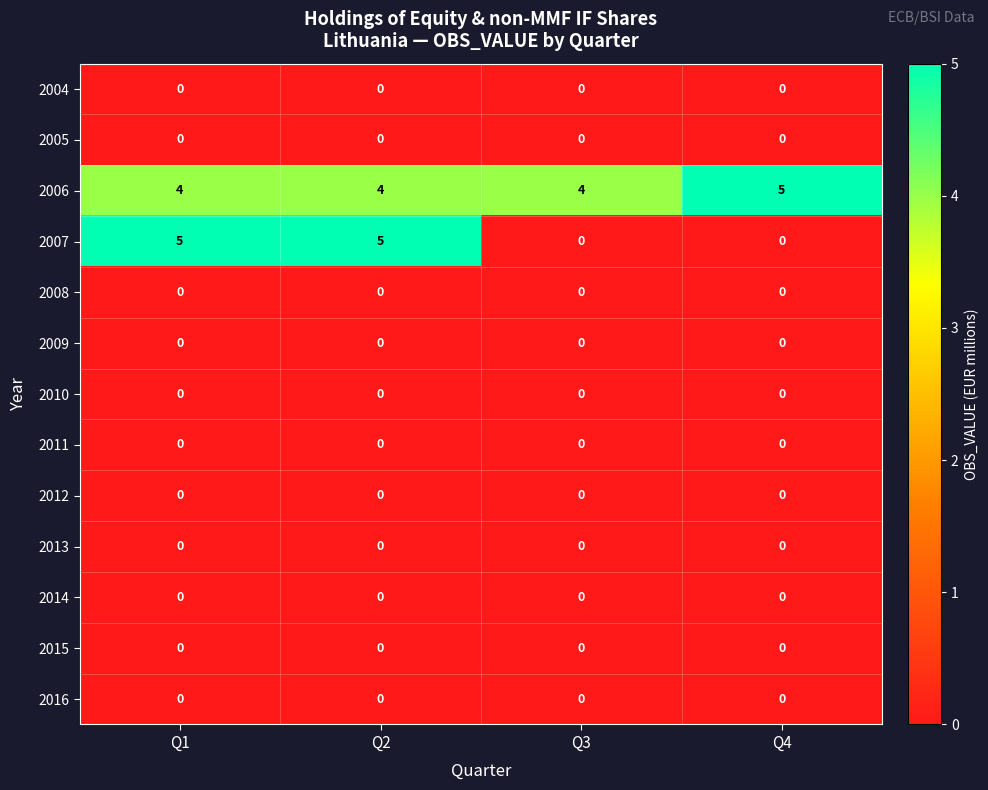

What is the spread (max minus min) of values at Q1?

5